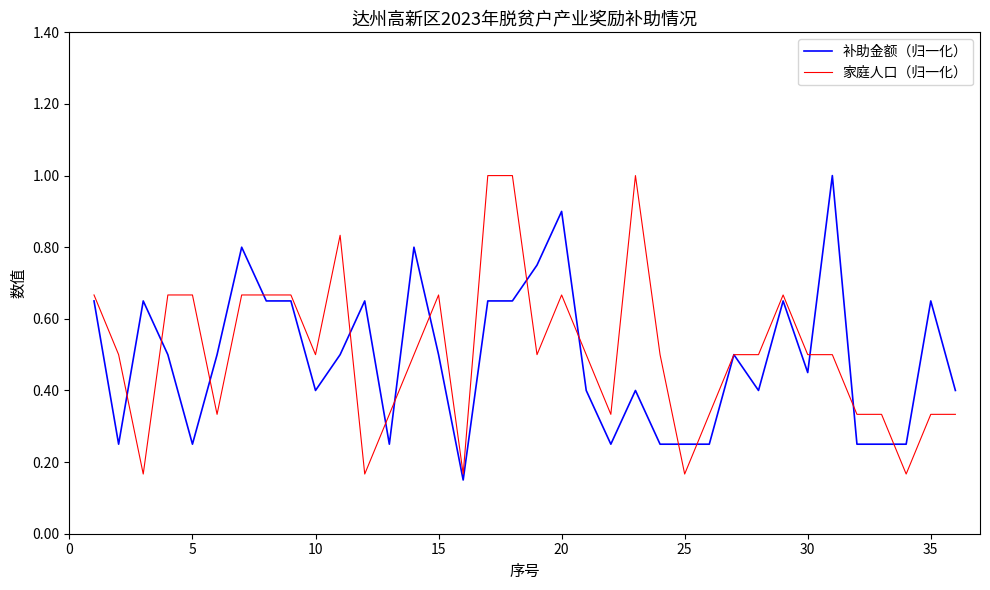

What is the greatest value displayed?

1.0